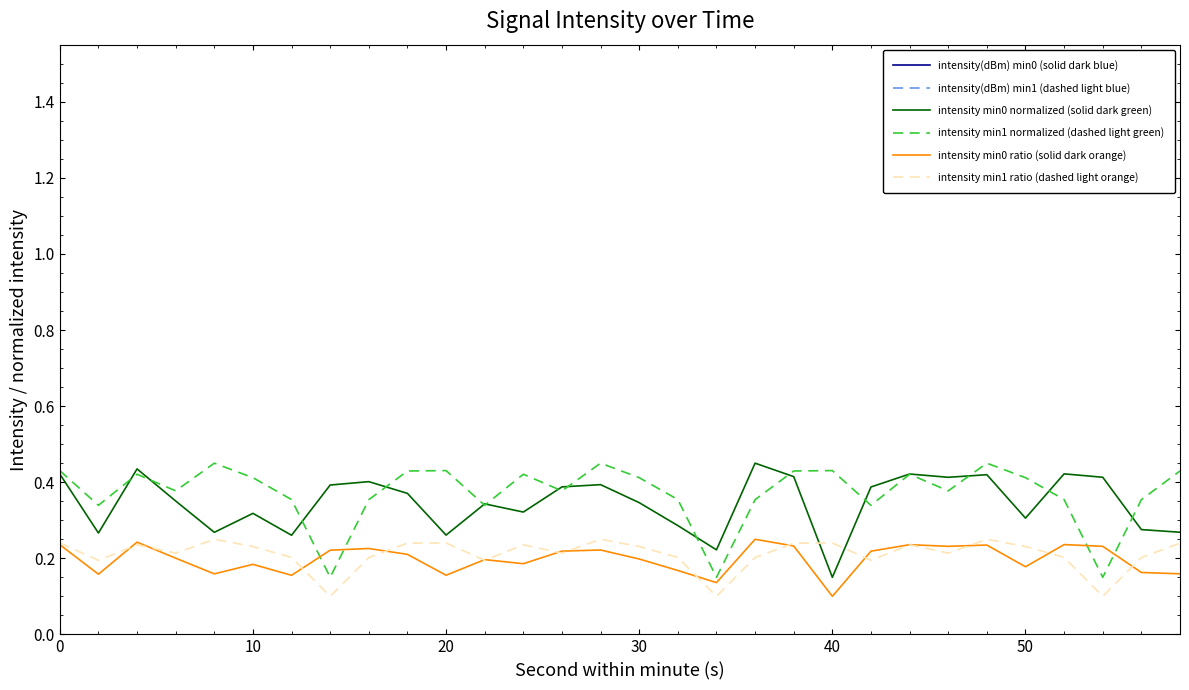

True or false: intensity(dBm) min1 (dashed light blue) has more than 2 points higher than both neighbors.

True